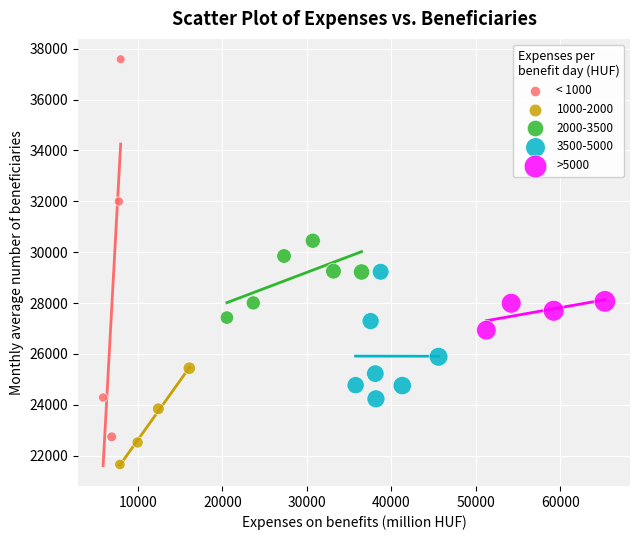

Which series contains the lowest Y value?

1000-2000